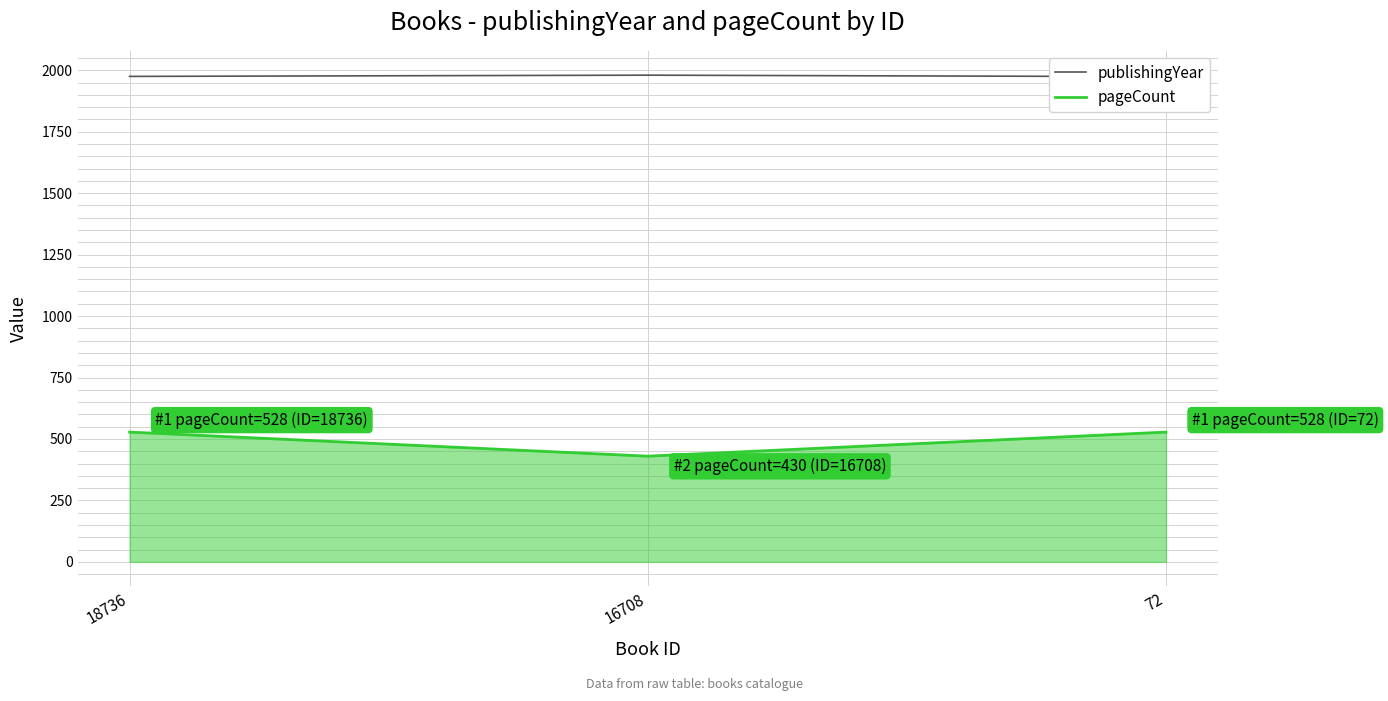

At which label does publishingYear reach its peak?

16708